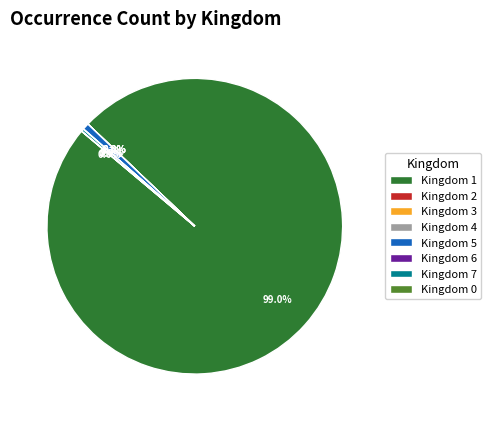

What percentage is NOT represented by Kingdom 5?

99.3%